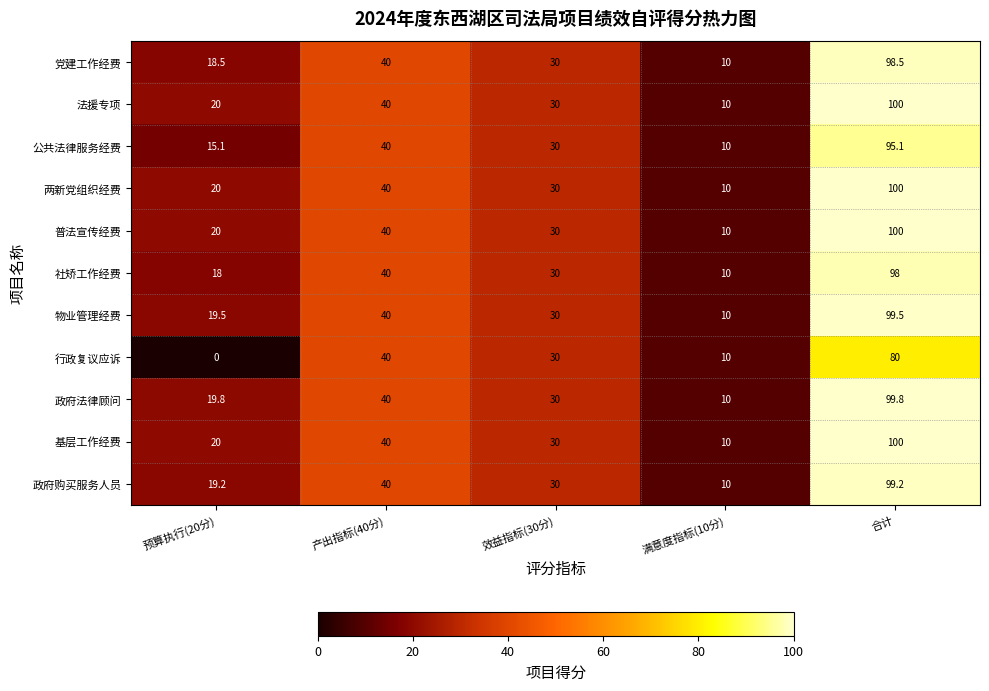

Which category has the highest value across all series?

合计